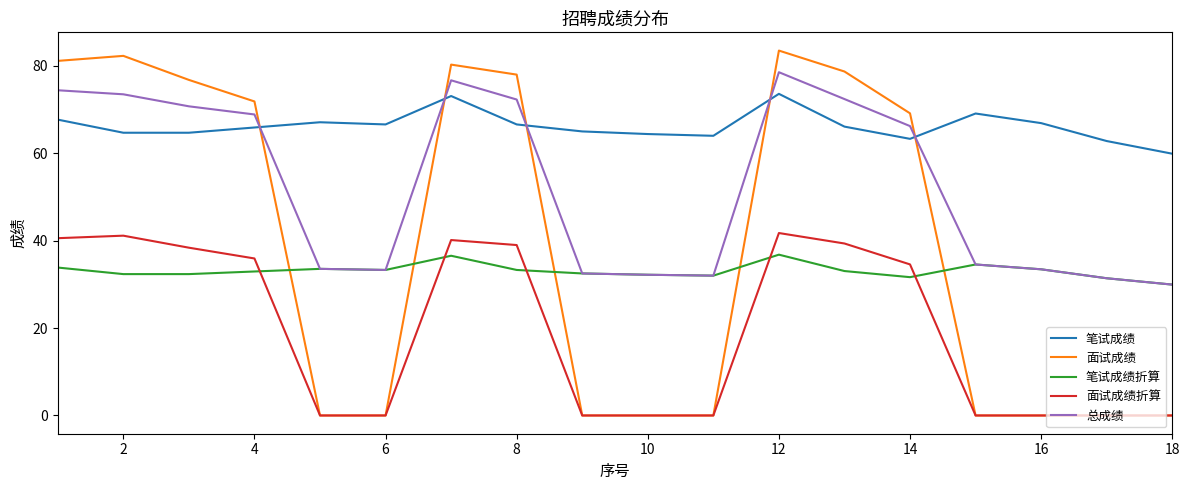

True or false: 面试成绩折算 and 总成绩 intersect in this chart.

False